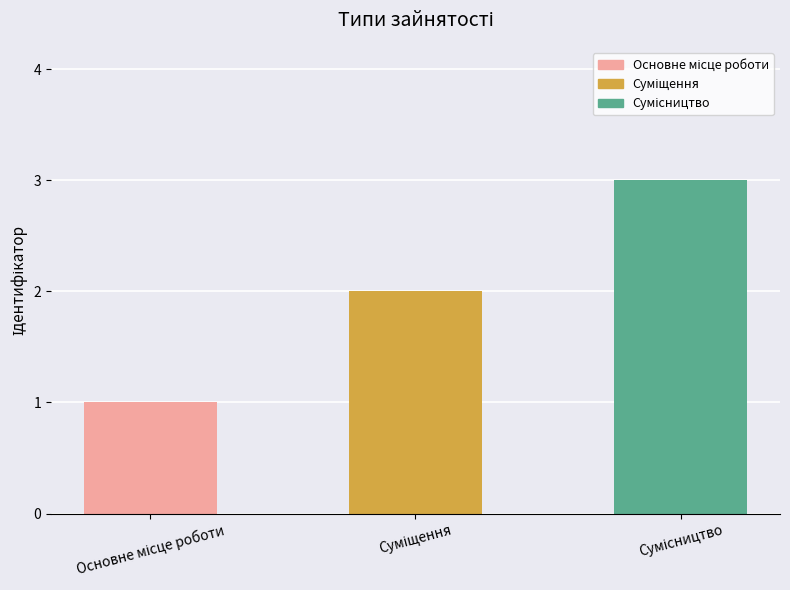

What is the maximum value shown in the chart?

3